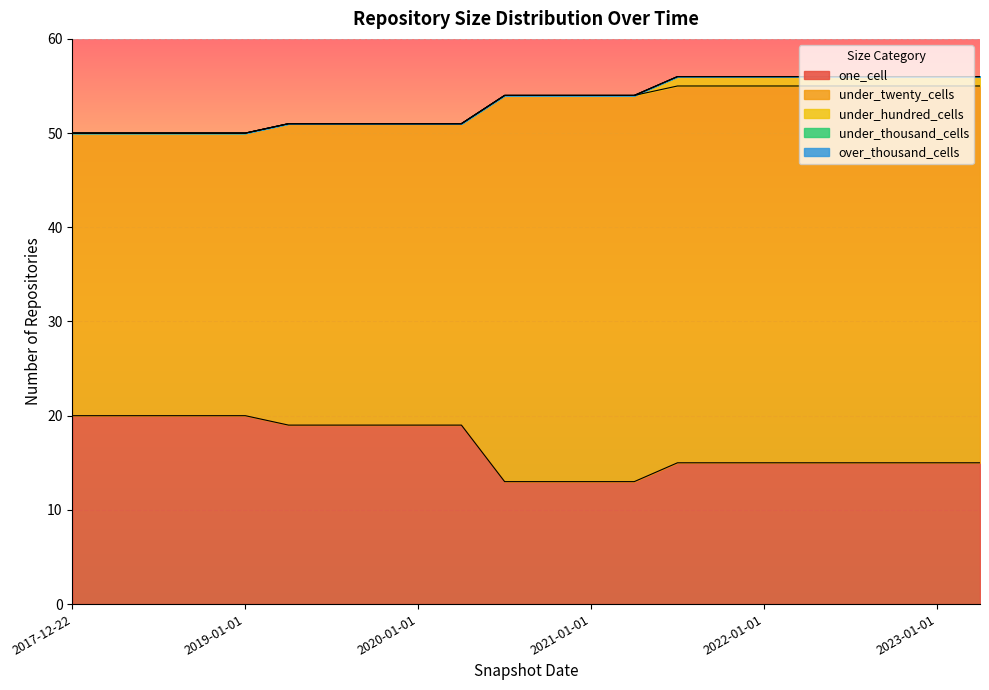

Is it true that under_hundred_cells equals 1 at 2020-04-01?

False